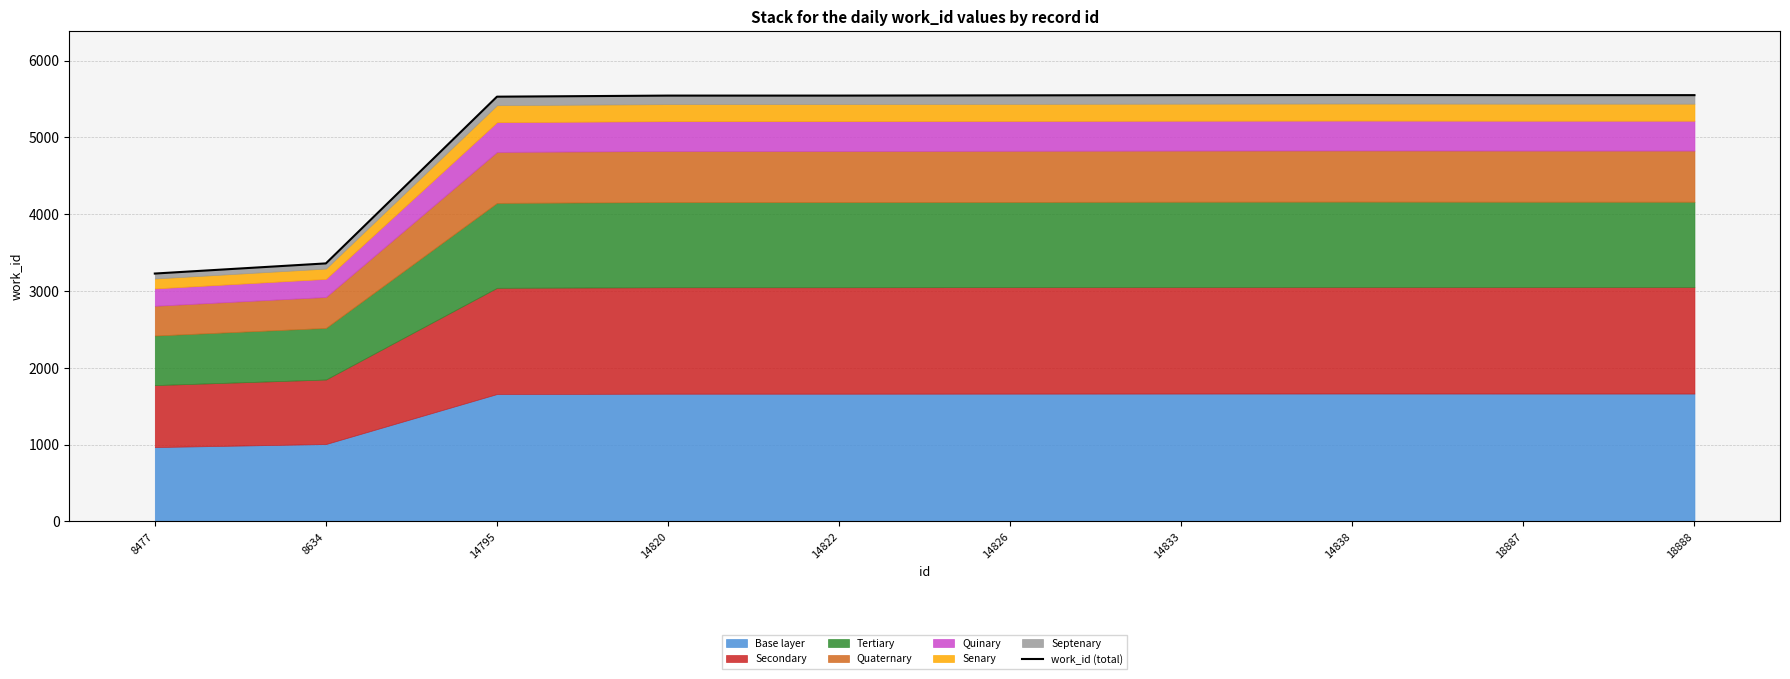

What is the average value?

5096